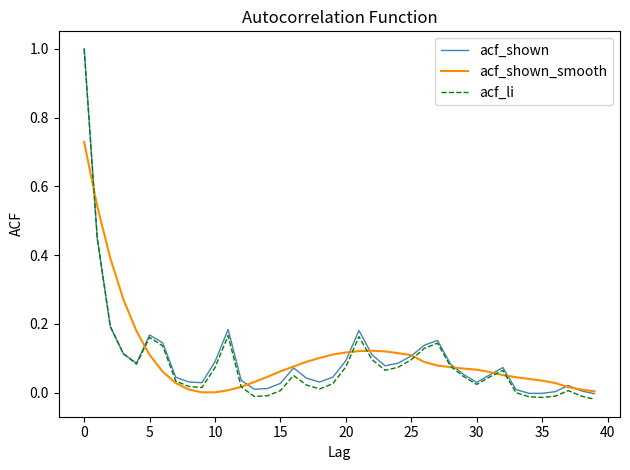

Which series has the largest range (max minus min)?

acf_li